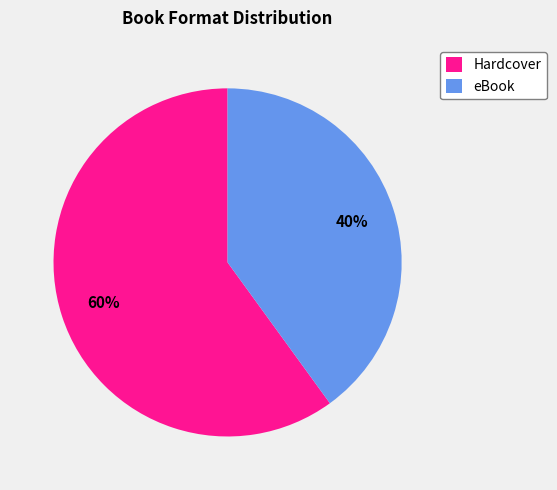

How many slices are in this pie chart?

2